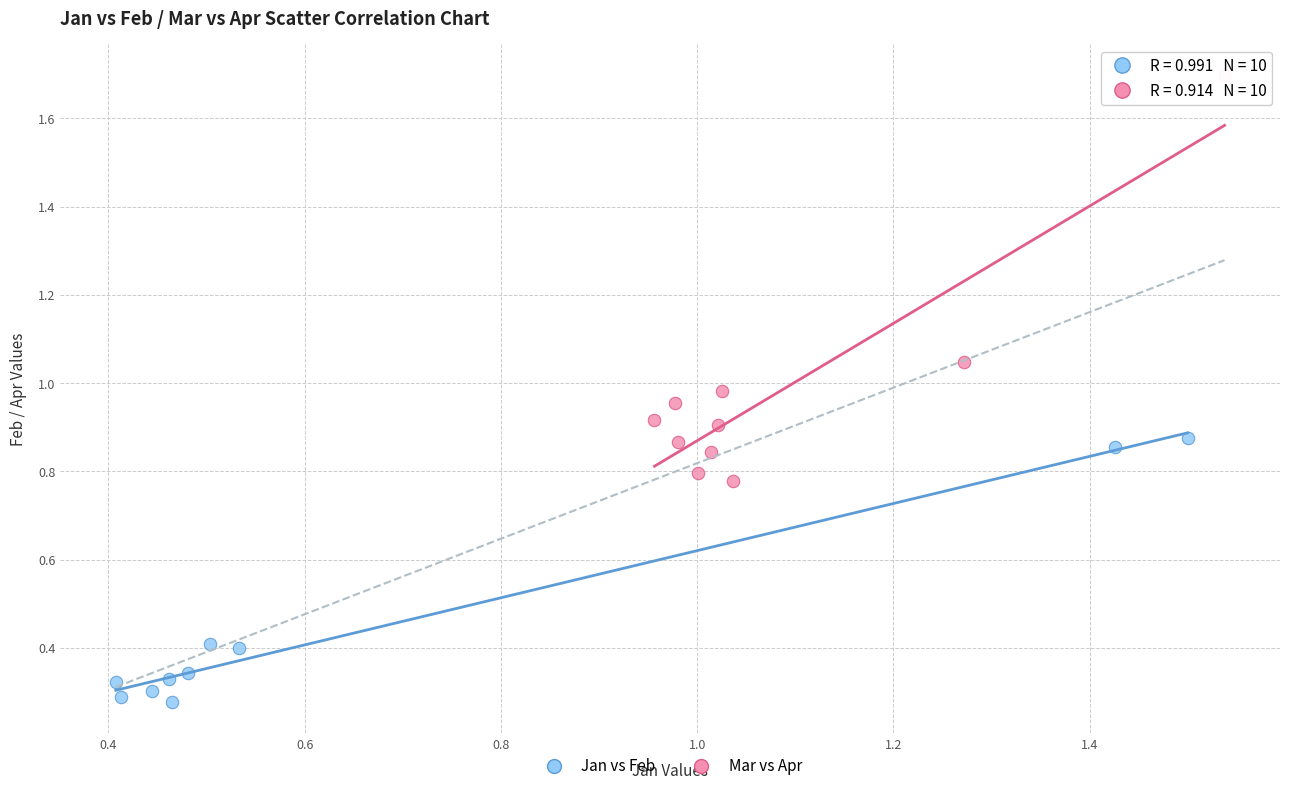

Which series reaches the maximum Y coordinate?

Mar vs Apr